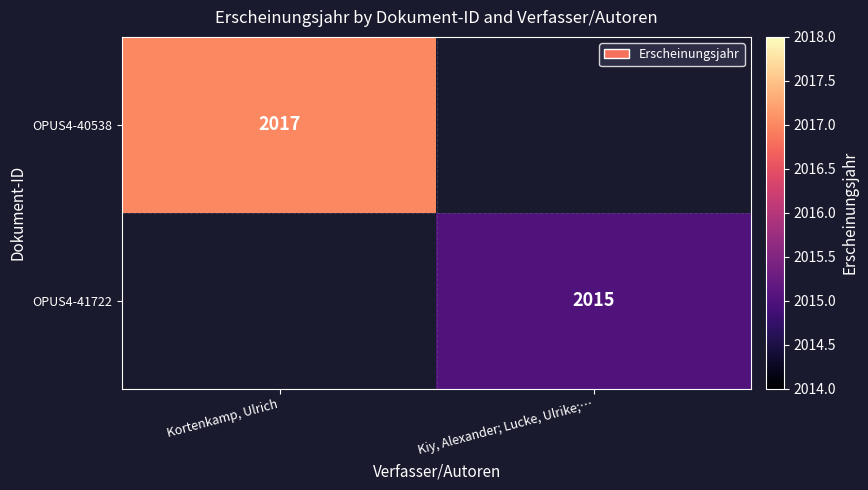

Is it true that OPUS4-40538 equals 1034 at Kortenkamp, Ulrich?

False